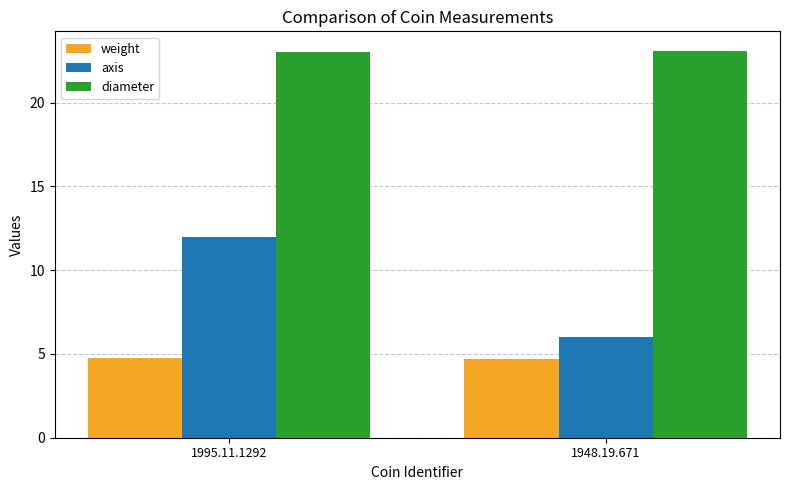

What is the sum of all axis values?

18.0